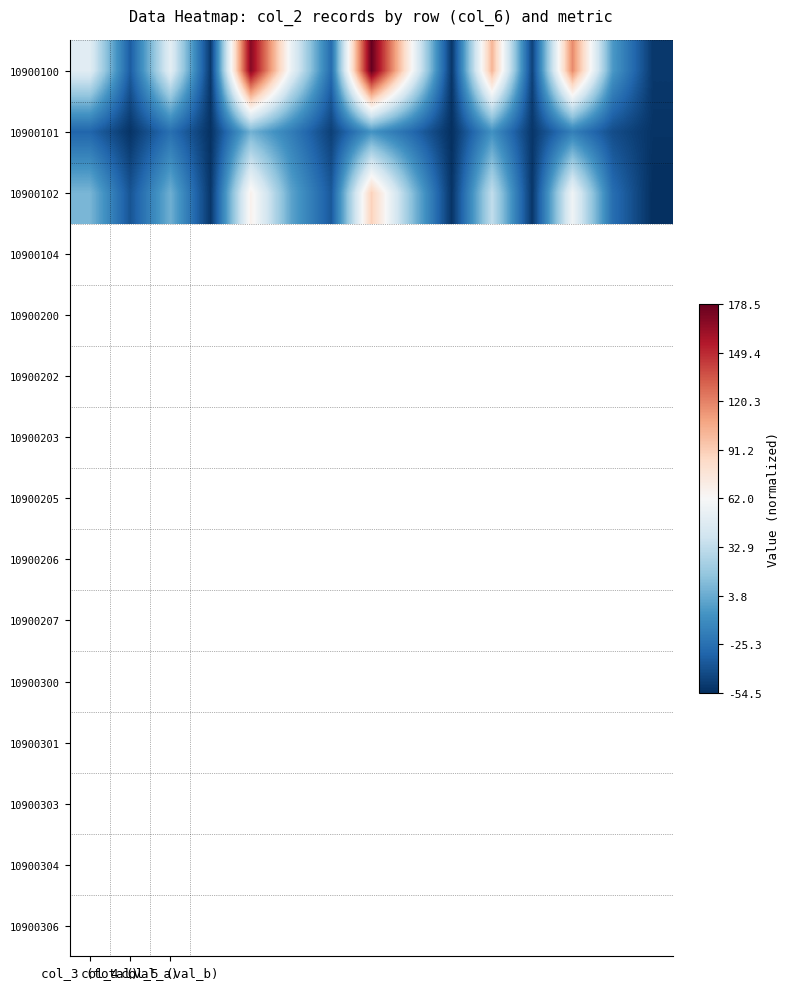

Which series has the widest spread of values?

10900100